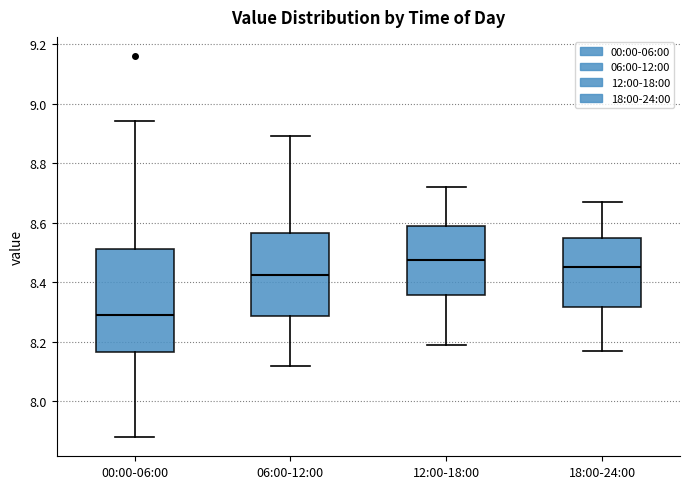

Comparing the boxes themselves (not the whiskers), which one is the tallest?

00:00-06:00